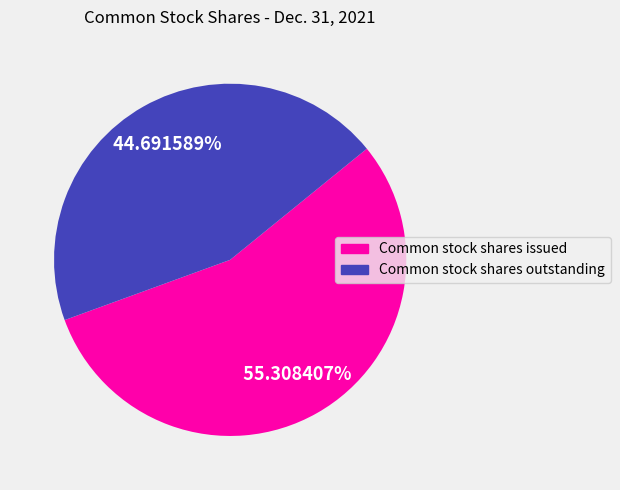

To the nearest percent, what portion does Common stock shares outstanding represent?

45%